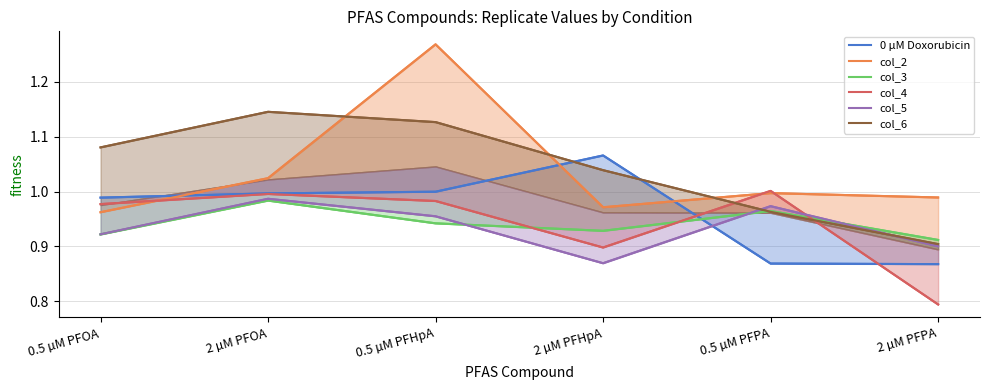

Is the value of col_5 at 2 µM PFOA greater than the value of col_4 at 2 µM PFOA?

No